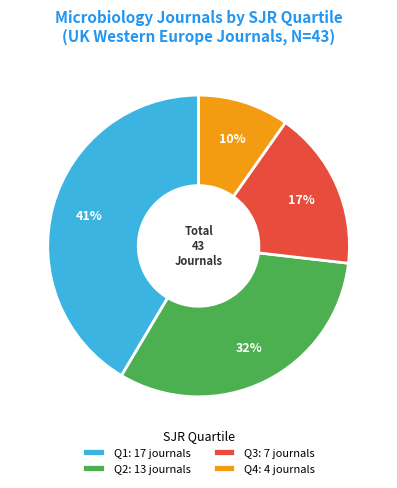

Count the number of slices in the pie.

4